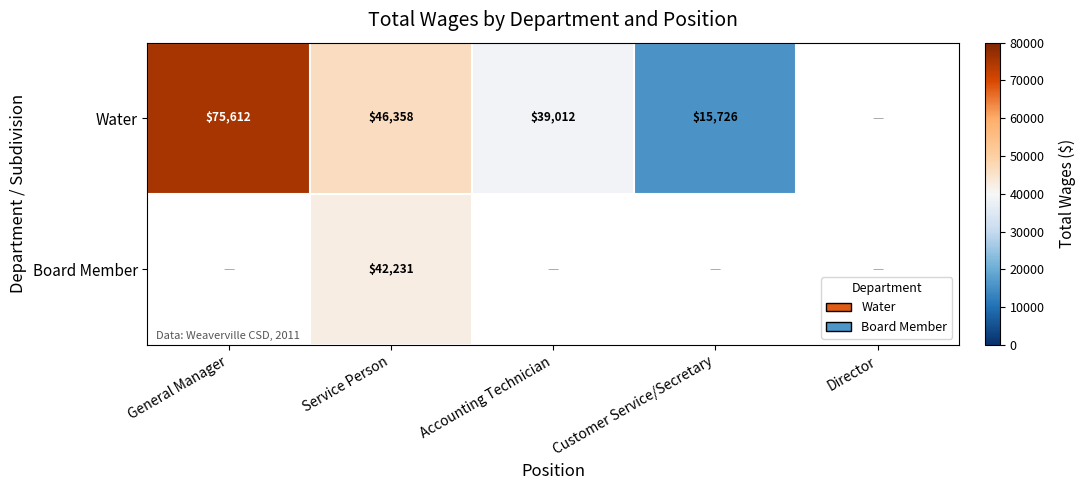

The Board Member series shows 42231 at Service Person. True or false?

True